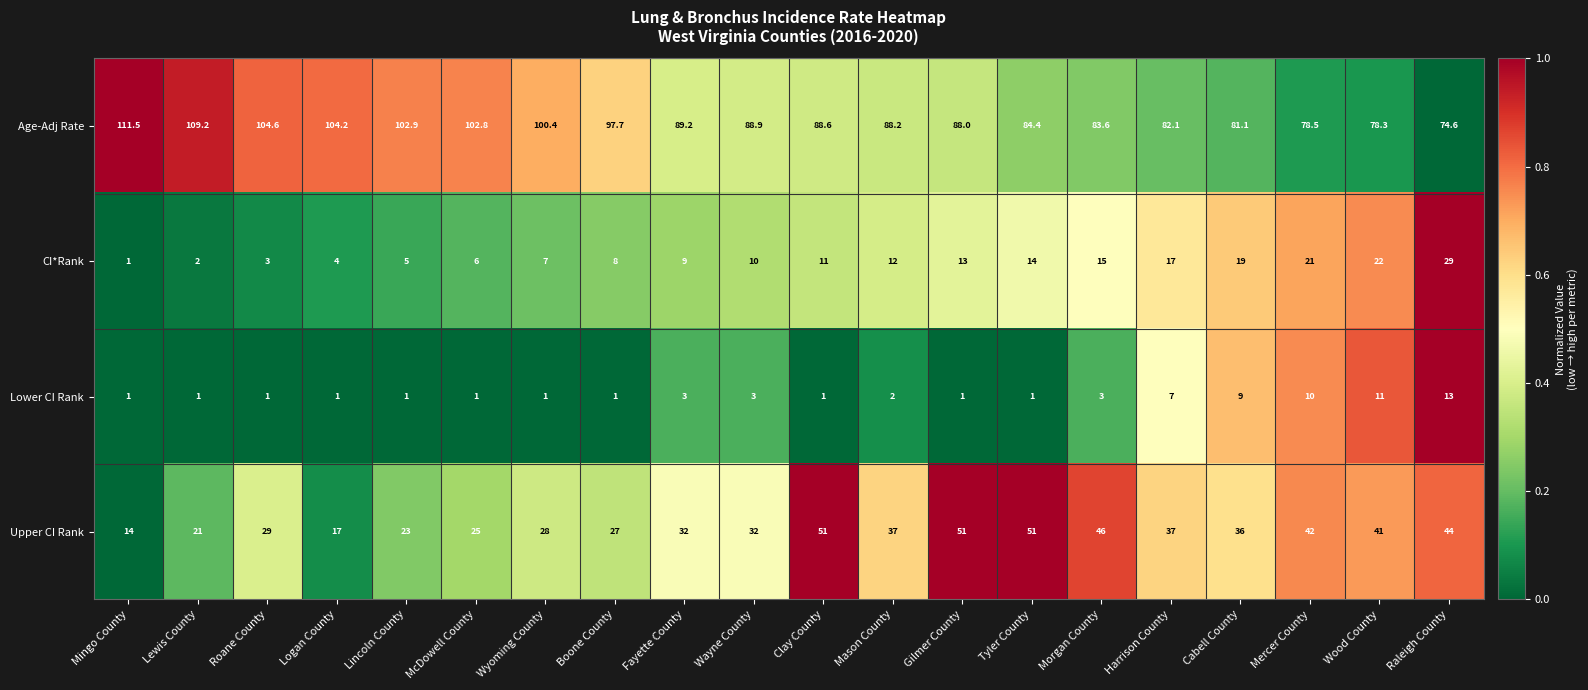

What is the difference between the maximum and minimum values in the Upper CI Rank series?

37.0